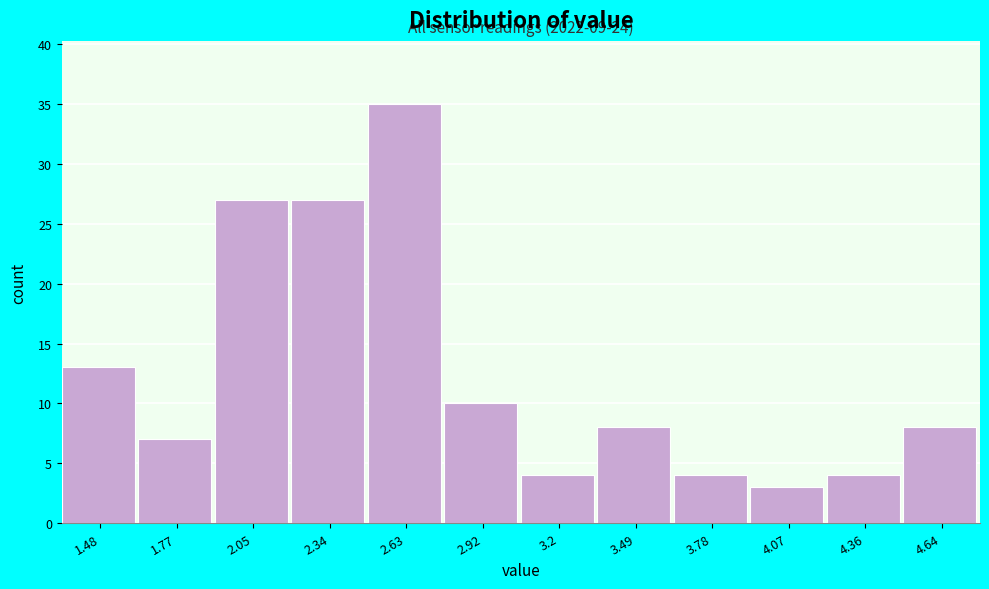

Reading right to left, what are all the values shown in this chart?

8	4	3	4	8	4	10	35	27	27	7	13